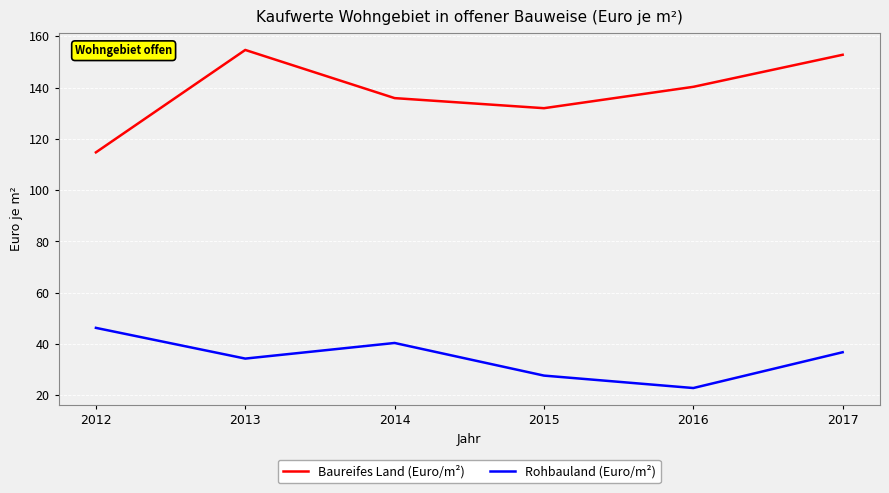

How many interior local valleys does the Rohbauland (Euro/m²) series have?

2